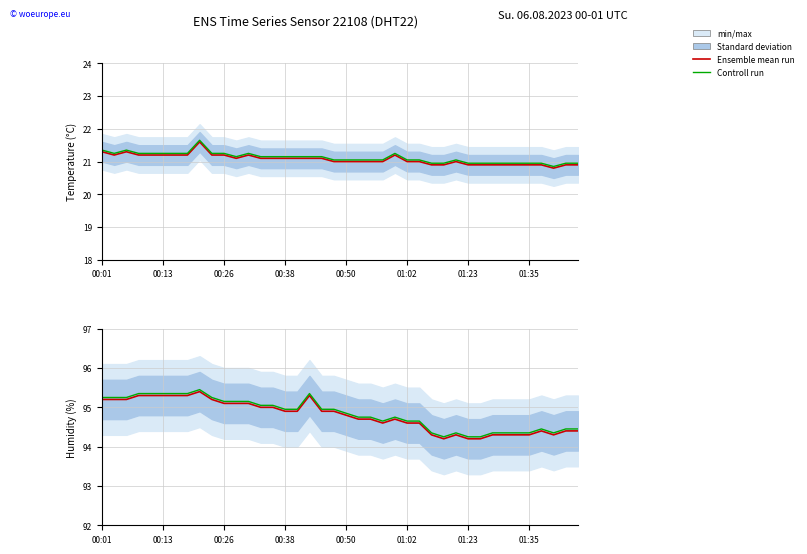

What is the minimum value shown in the chart?

94.2